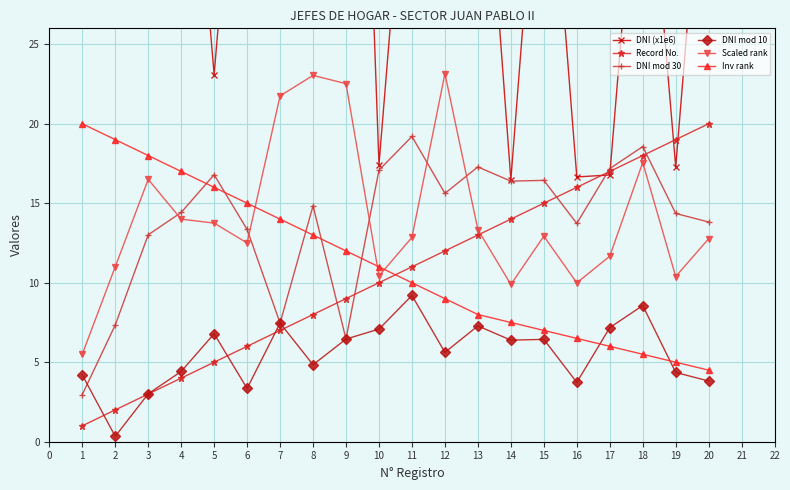

In DNI mod 30, how many points are lower than both neighbors (excluding endpoints)?

5